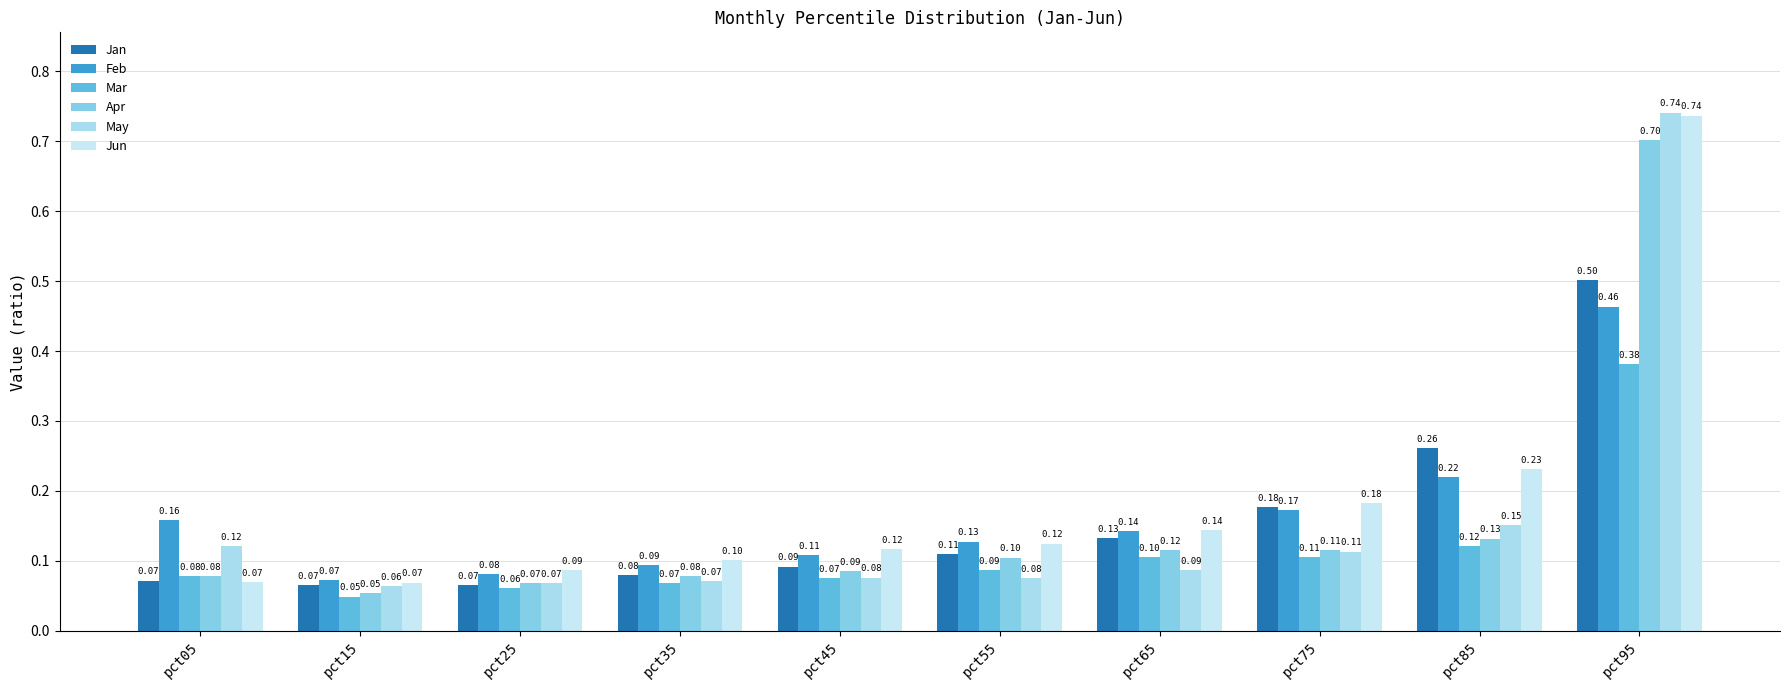

What is the average value of the Jun series?

0.2